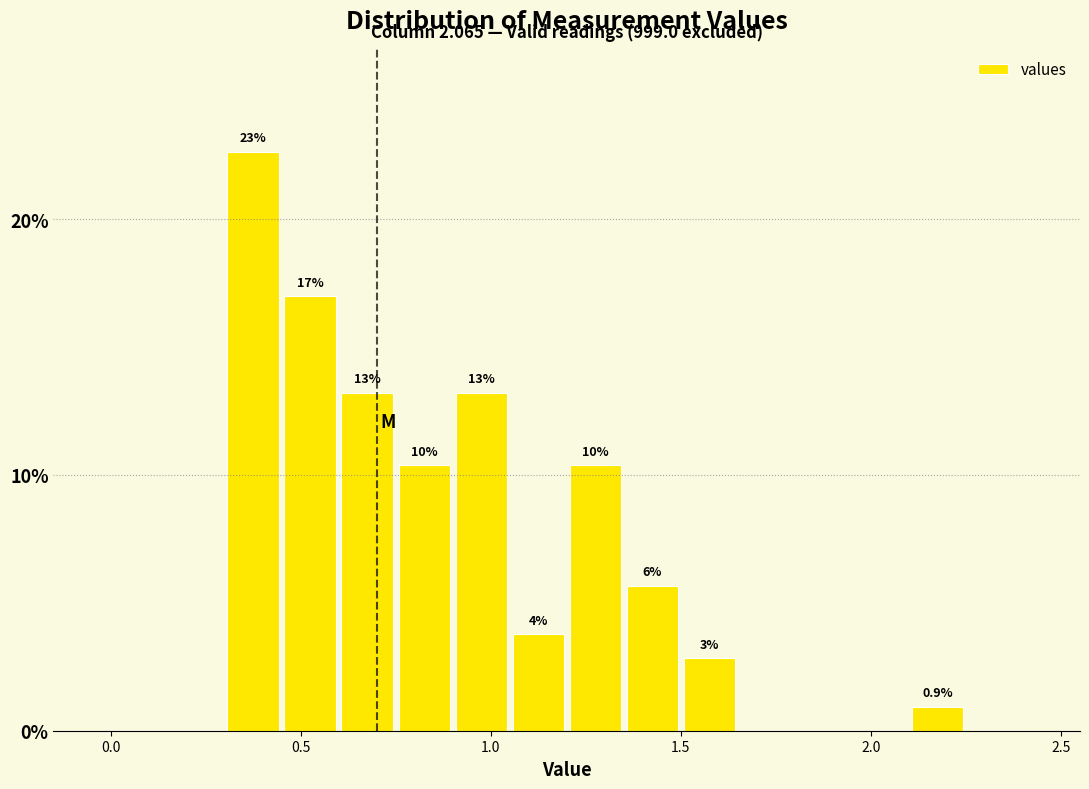

Around what value on the x-axis is the tallest bar? Give the approximate position of its centre, as read against the axis.

0.40